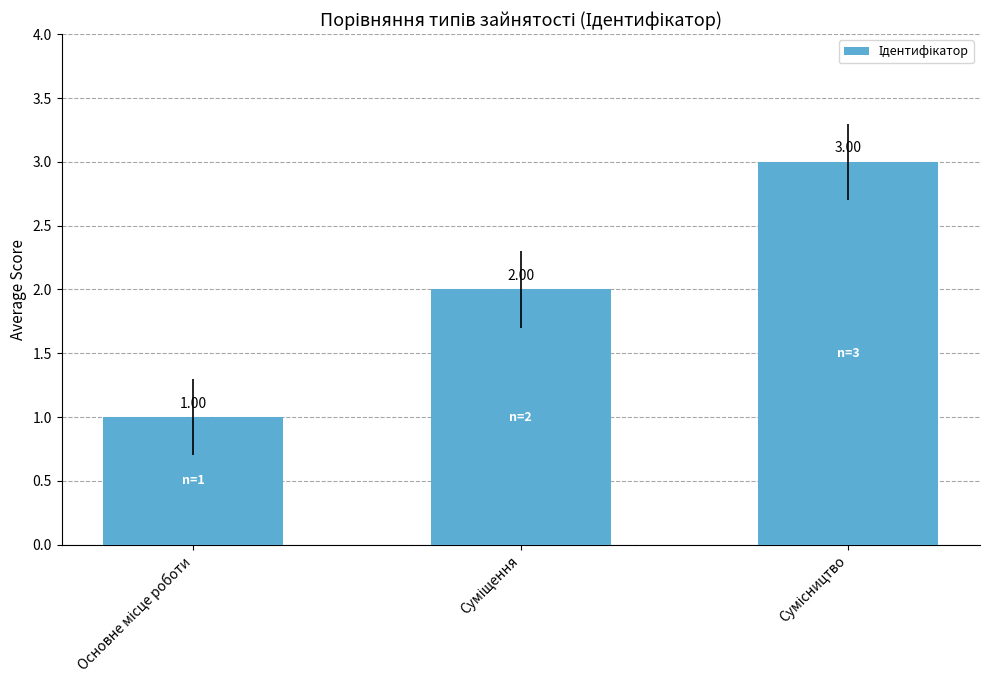

What is the average value?

2